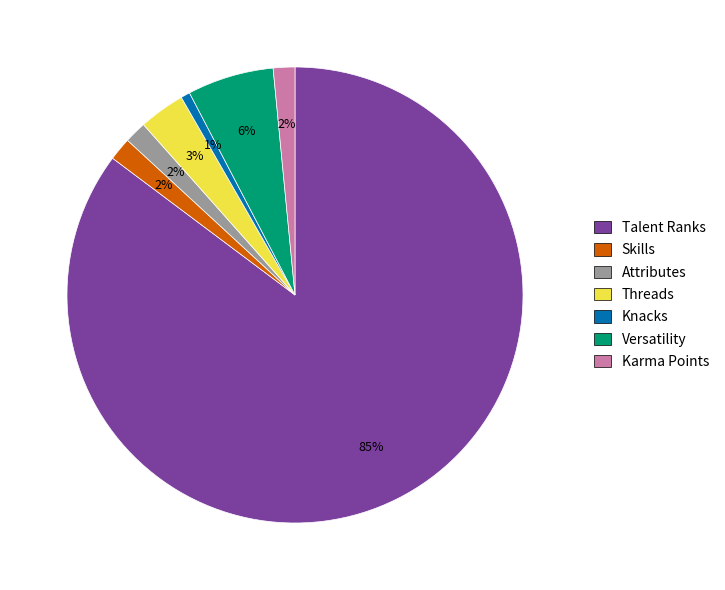

To the nearest percent, what percentage of the pie is Knacks?

1%